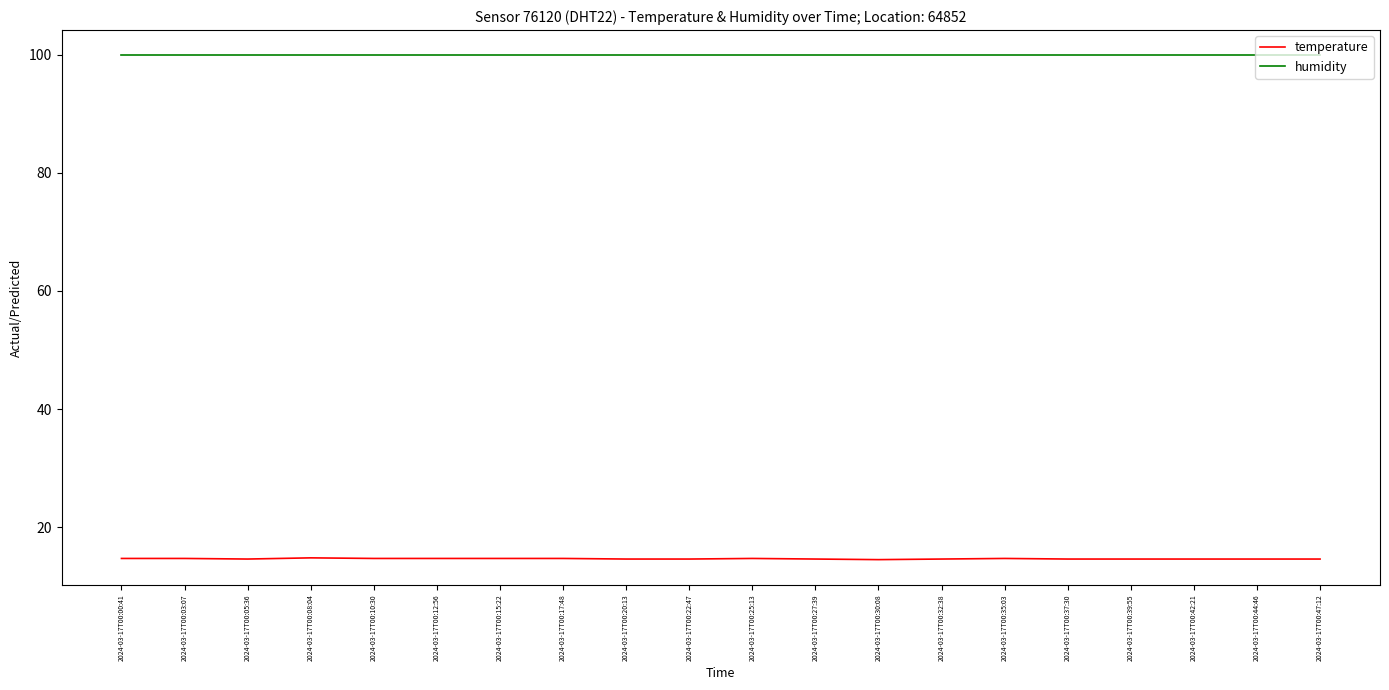

What are all the series names shown in the legend?

temperature, humidity